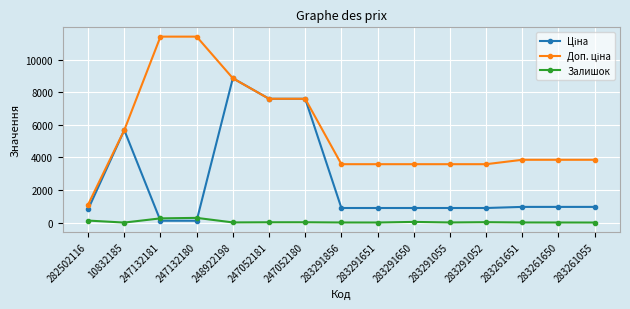

True or false: Залишок has a value of 11.0 at 248922198.

True